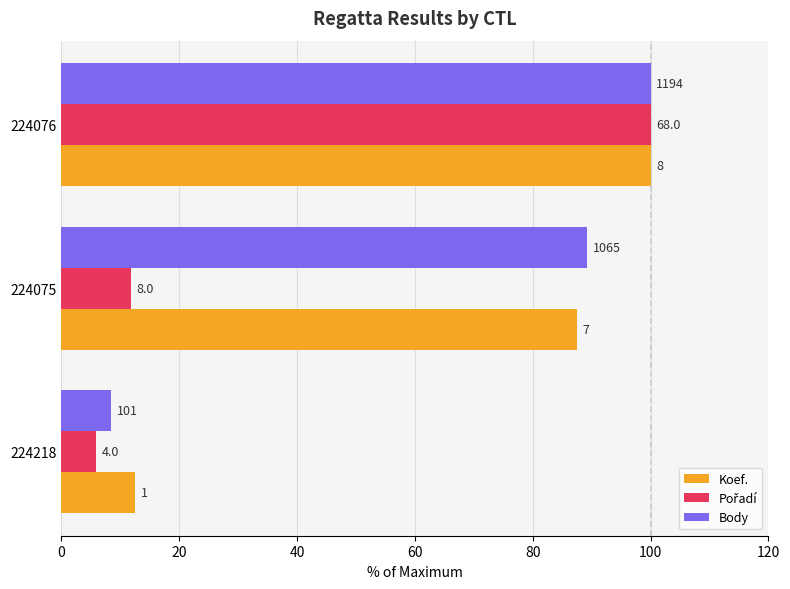

What is the sum of all Pořadí values?

117.6